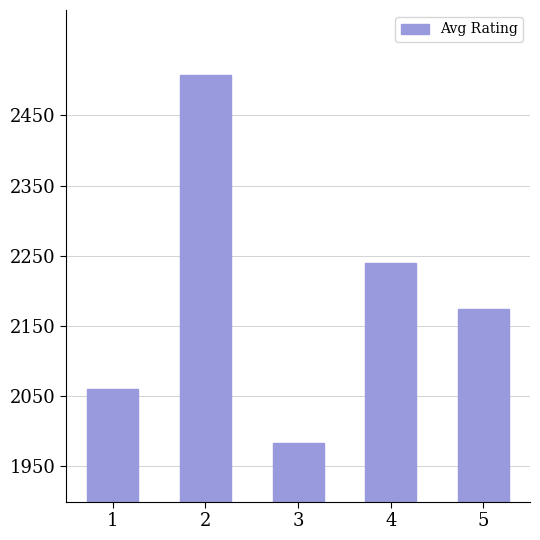

Is it true that the value at 2 is 2507?

True